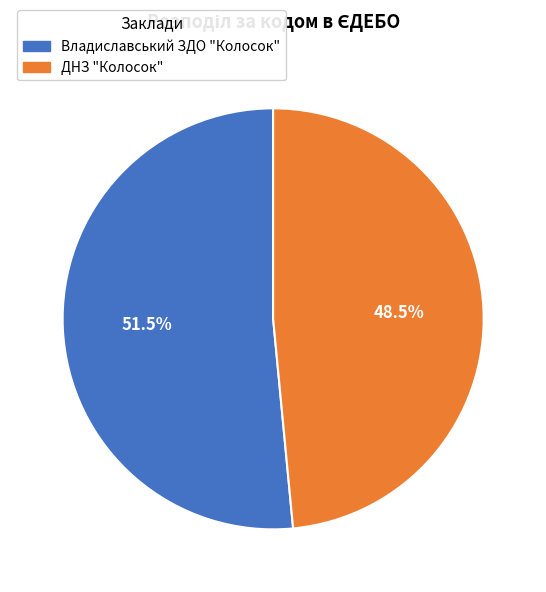

Which category accounts for the majority?

Владиславський ЗДО "Колосок"